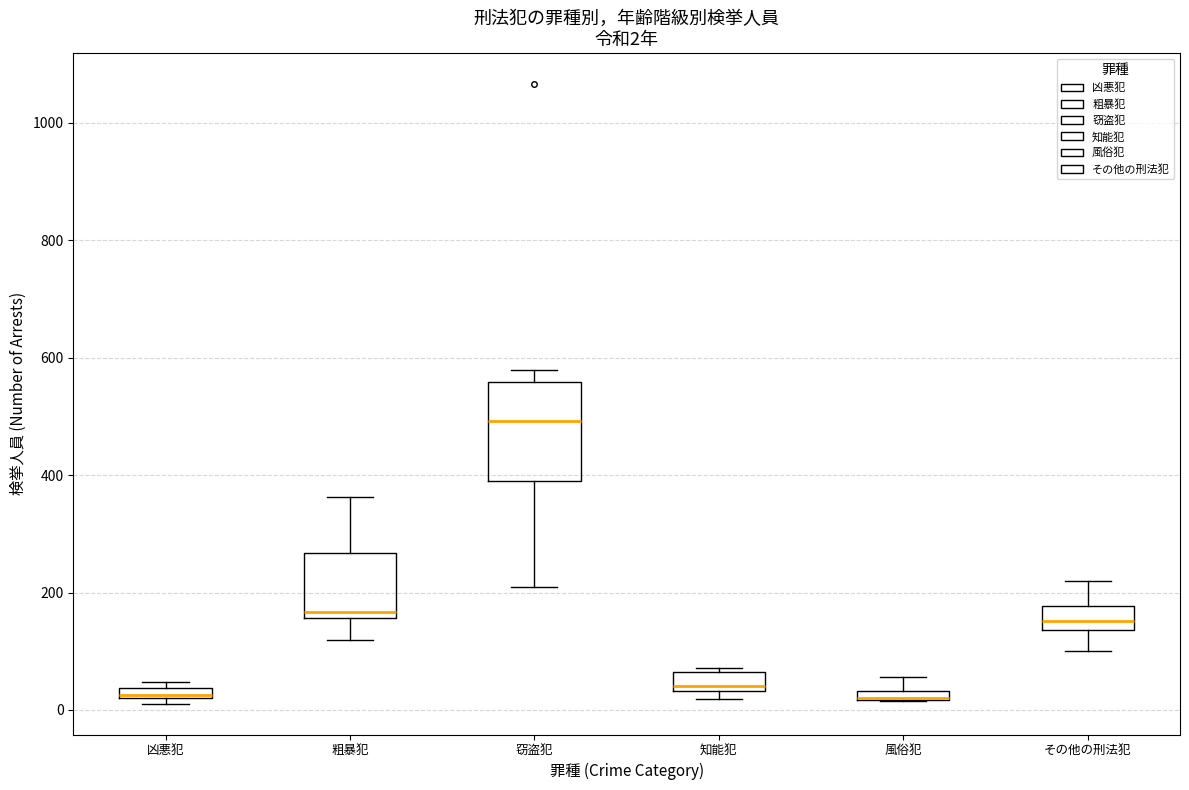

Comparing the boxes themselves (not the whiskers), which one is the tallest?

窃盗犯